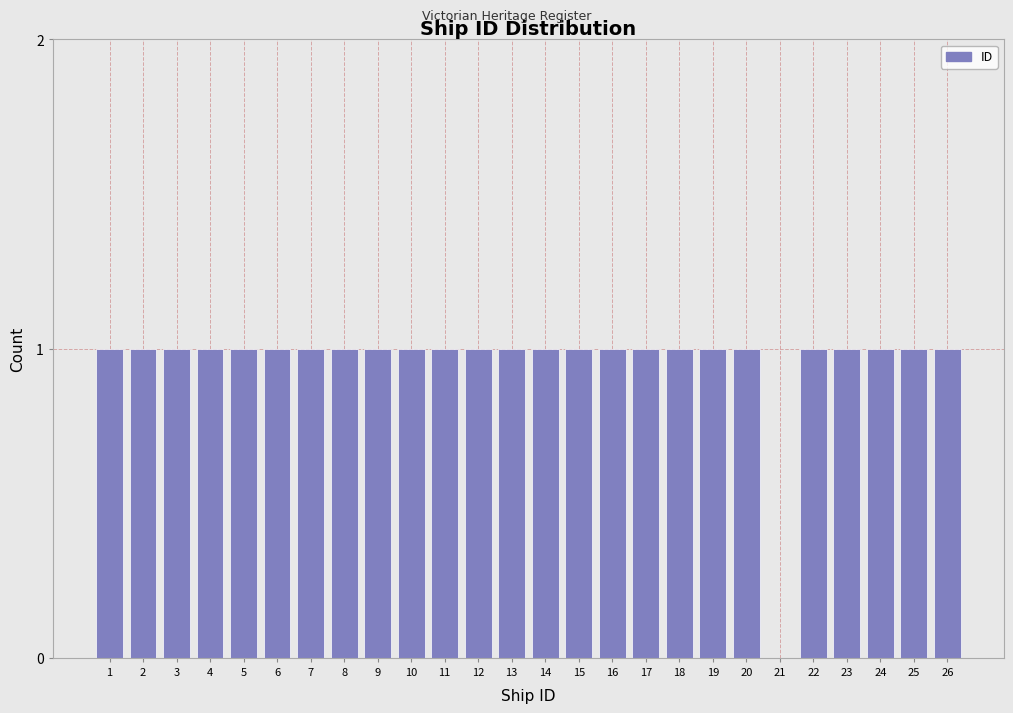

Reading left to right, list all the values displayed in this chart.

1=1	2=1	3=1	4=1	5=1	6=1	7=1	8=1	9=1	10=1	11=1	12=1	13=1	14=1	15=1	16=1	17=1	18=1	19=1	20=1	21=0	22=1	23=1	24=1	25=1	26=1